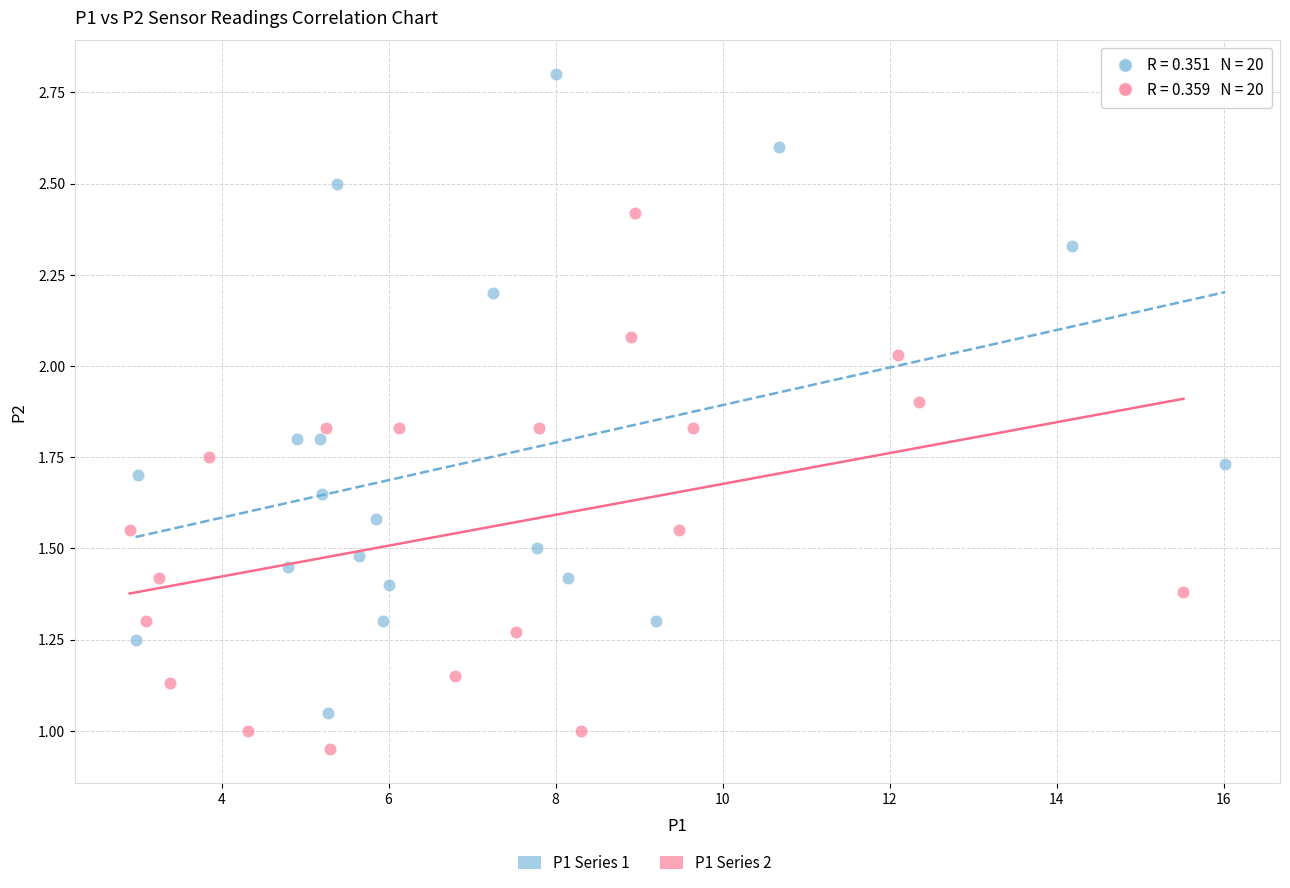

Which series contains the lowest Y value?

P1 Series 2